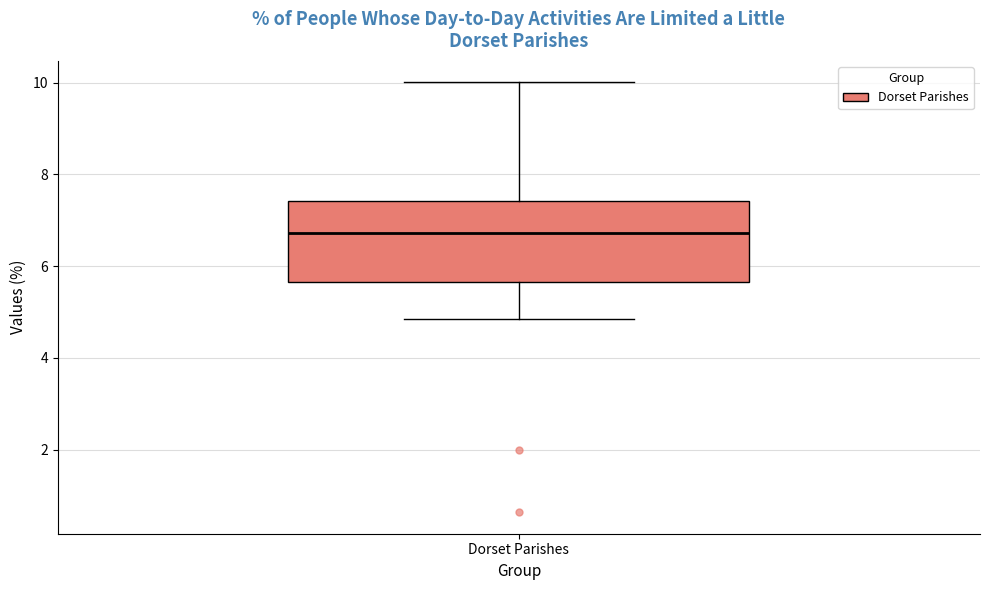

Transcribe this box plot: give where the median line is, the range the box spans, and where the two whiskers end, as read against the y-axis. The values are not printed on the chart, so give them approximately, as read against the axis.

median 6.8, box 5.6 to 7.4, whiskers 4.8 to 10.0